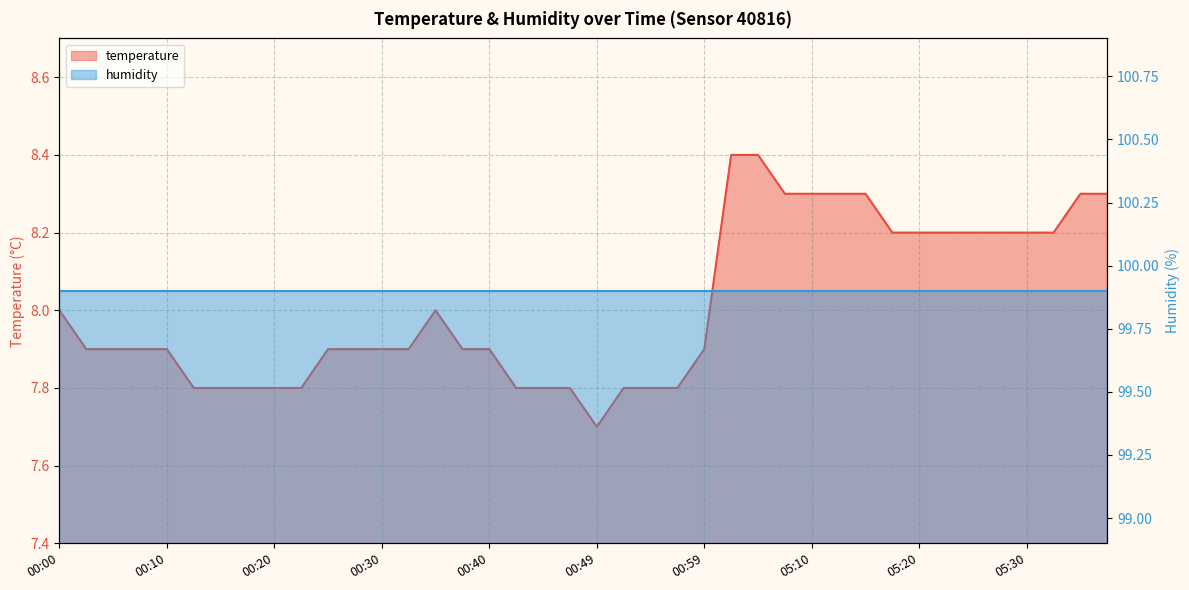

At which category does the data reach its first local peak?

00:35